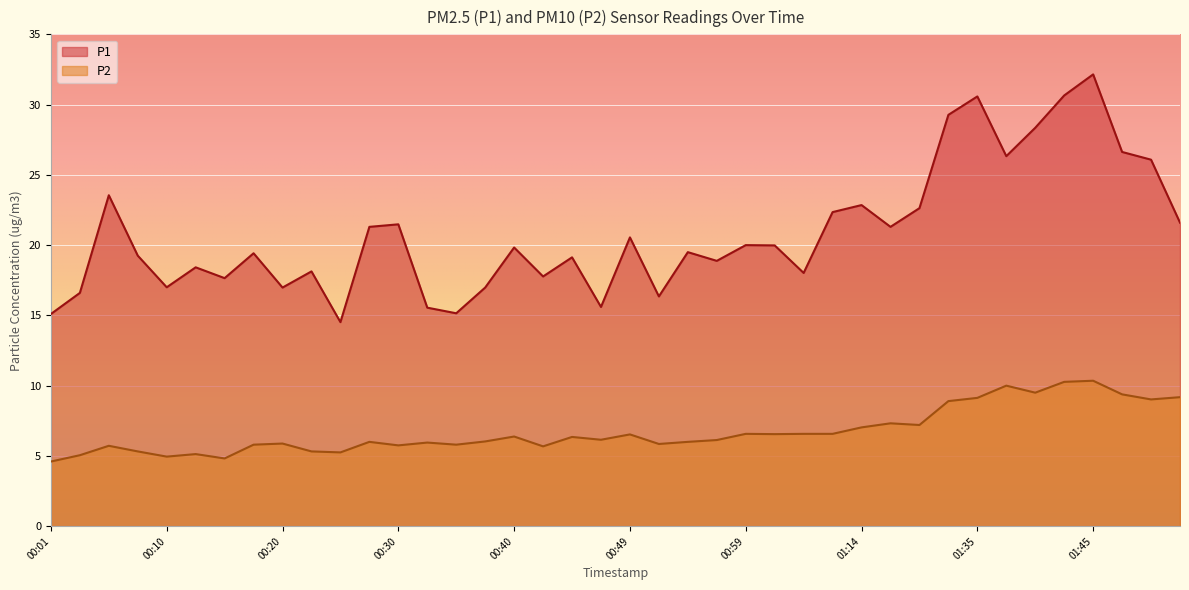

Reading right to left, extract all data points from this chart.

P1: 01:52=21.6	01:50=26.1	01:47=26.6	01:45=32.1	01:43=30.6	01:40=28.4	01:38=26.3	01:35=30.6	01:33=29.3	01:19=22.6	01:17=21.3	01:14=22.9	01:09=22.4	01:04=18.0	01:02=20.0	00:59=20.0	00:57=18.9	00:54=19.5	00:52=16.4	00:49=20.6	00:47=15.6	00:45=19.1	00:42=17.8	00:40=19.8	00:37=17.0	00:35=15.2	00:32=15.6	00:30=21.5	00:28=21.3	00:25=14.5	00:23=18.1	00:20=17.0	00:18=19.4	00:15=17.6	00:13=18.4	00:10=17.0	00:08=19.2	00:06=23.6	00:03=16.6	00:01=15.1
P2: 01:52=9.2	01:50=9.0	01:47=9.4	01:45=10.3	01:43=10.3	01:40=9.5	01:38=10.0	01:35=9.1	01:33=8.9	01:19=7.2	01:17=7.3	01:14=7.0	01:09=6.6	01:04=6.6	01:02=6.5	00:59=6.6	00:57=6.1	00:54=6.0	00:52=5.8	00:49=6.5	00:47=6.2	00:45=6.3	00:42=5.7	00:40=6.4	00:37=6.0	00:35=5.8	00:32=6.0	00:30=5.8	00:28=6.0	00:25=5.2	00:23=5.3	00:20=5.9	00:18=5.8	00:15=4.8	00:13=5.1	00:10=5.0	00:08=5.3	00:06=5.7	00:03=5.0	00:01=4.6